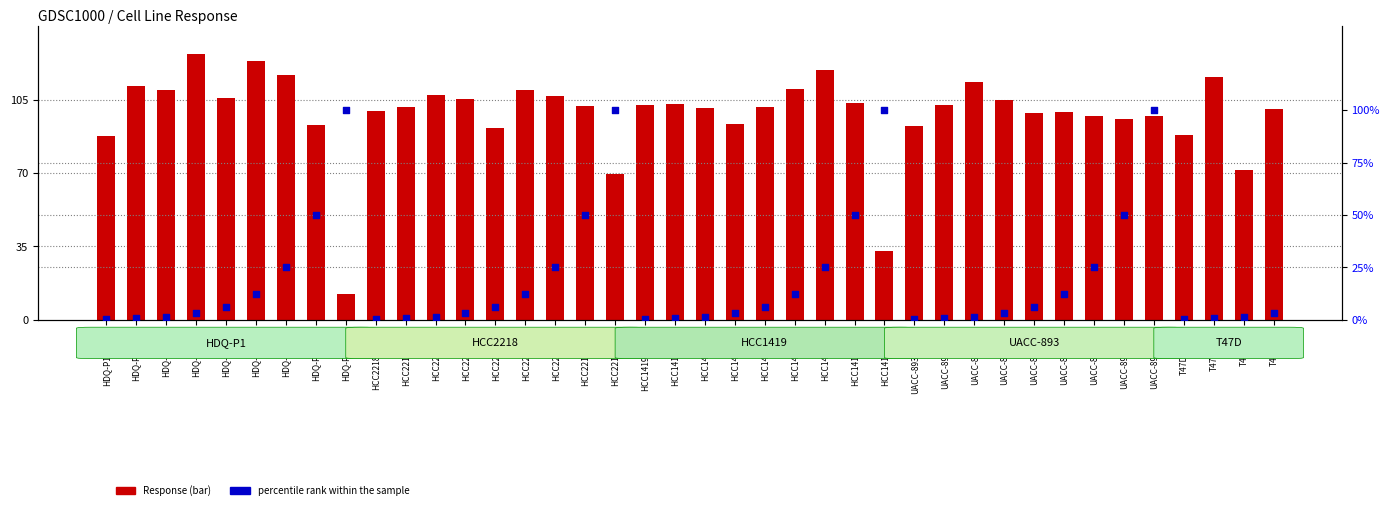

What are all the series names shown in the legend?

Response, percentile rank within the sample